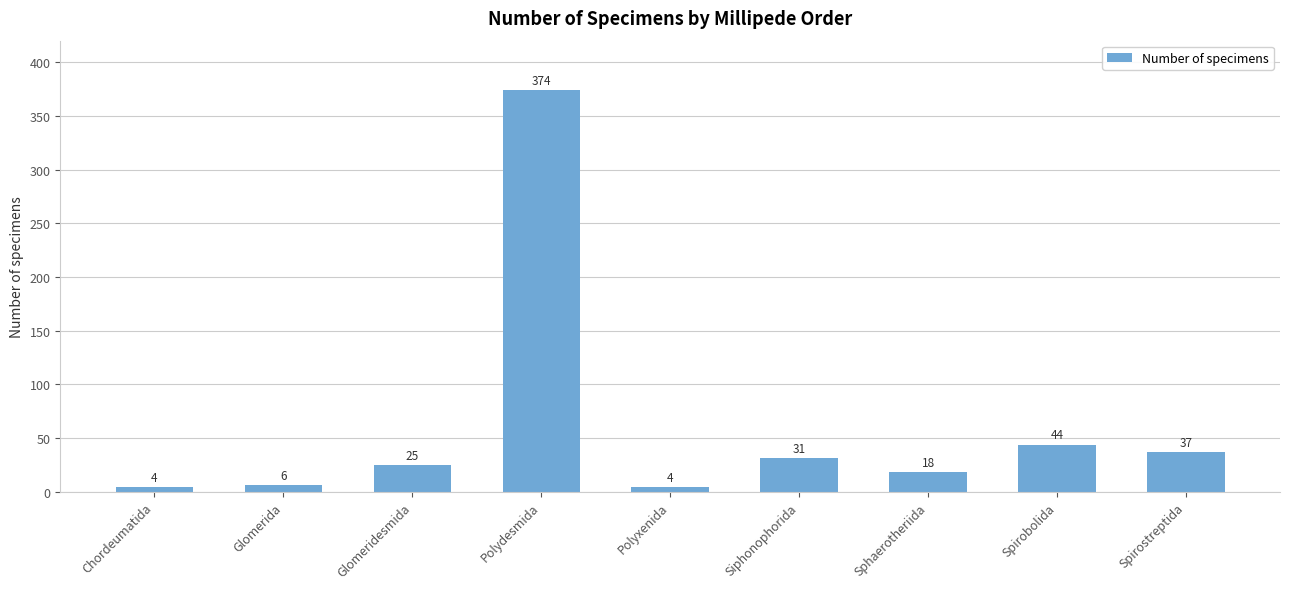

Which has a higher value, Glomeridesmida or Polyxenida?

Glomeridesmida